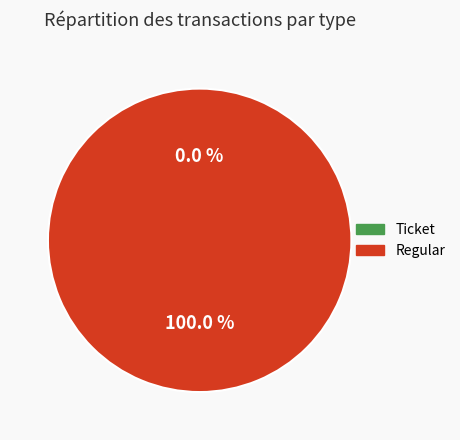

How many segments does this pie chart have?

2